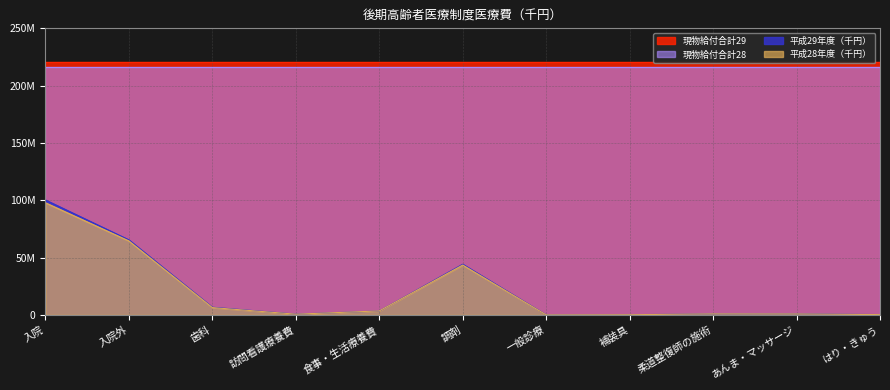

Between 歯科 and 一般診療, which is larger?

歯科